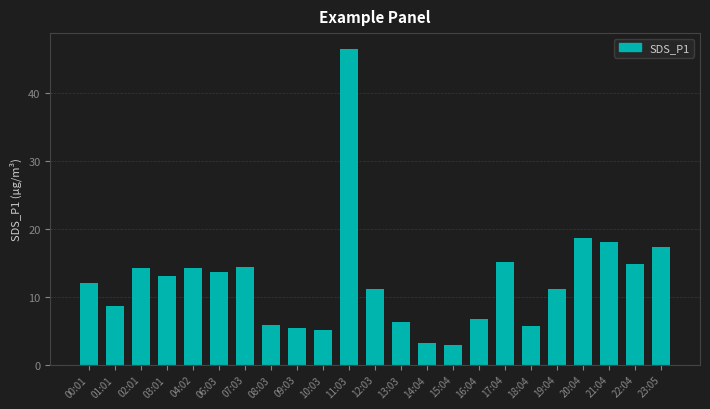

What is the label of the 19th bar from the left?

19:04